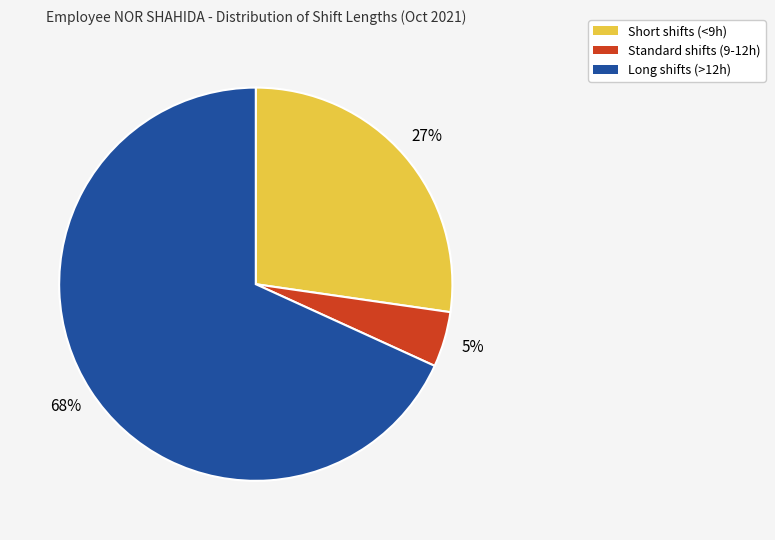

To the nearest percent, what is the average slice percentage?

33%